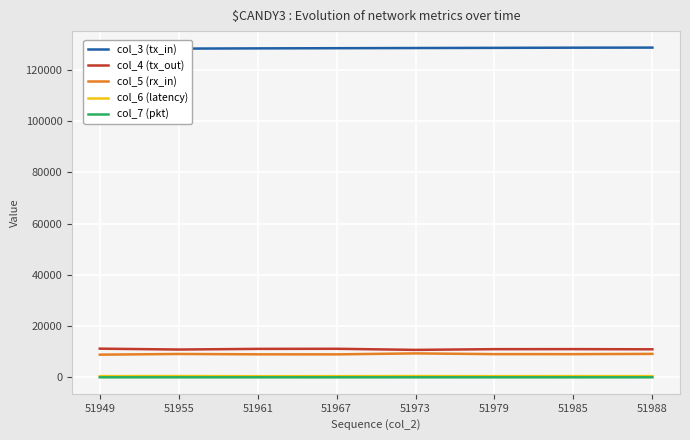

How many lines are shown in the chart?

5